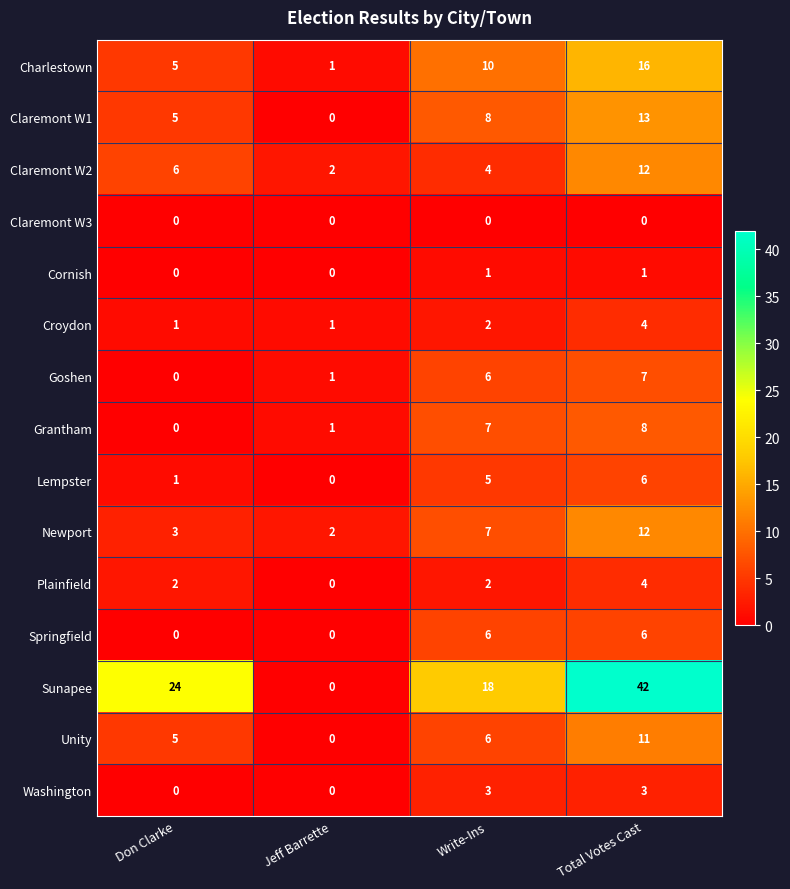

What is the difference between the second highest and second lowest values in the Newport series?

4